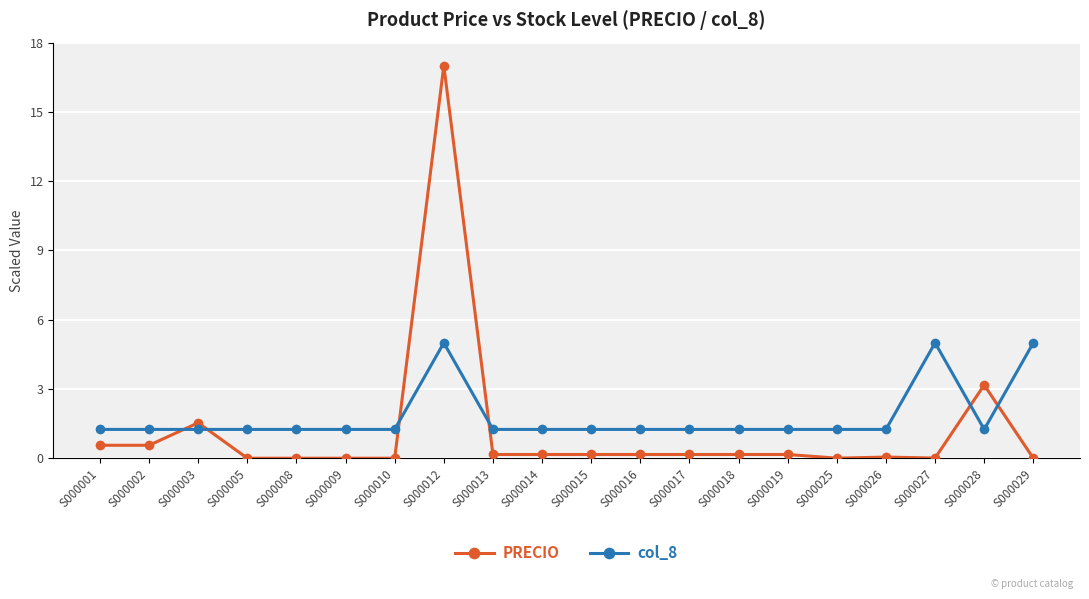

Is it true that PRECIO equals 0.0 at S000025?

True